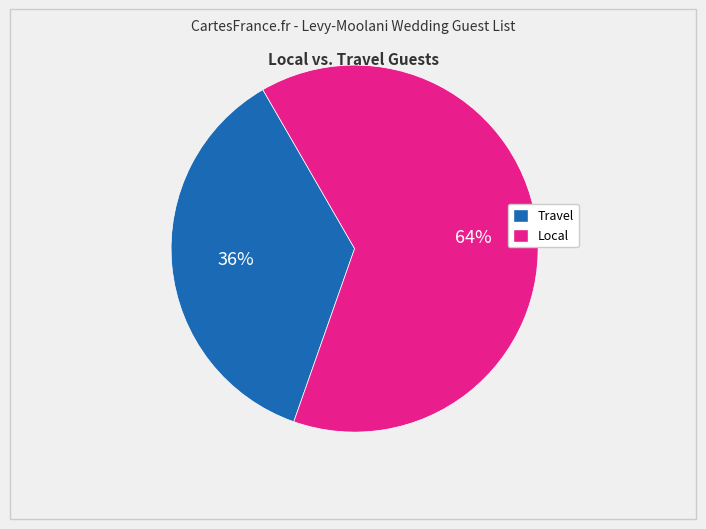

Is there a majority slice in this chart?

Yes